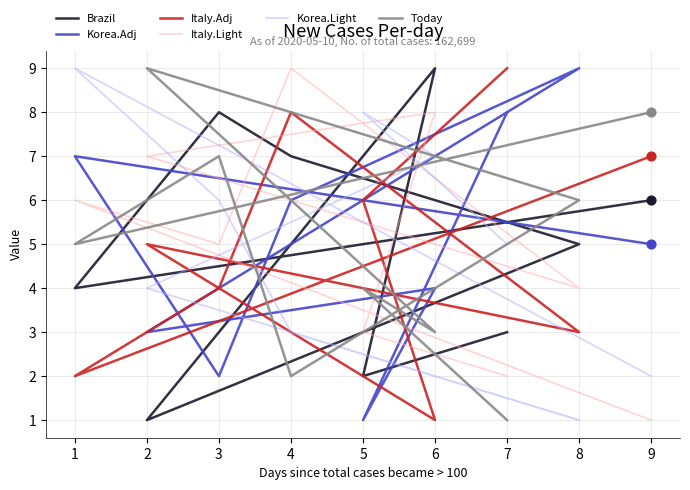

What are all the series names shown in the legend?

Brazil, Korea.Adj, Italy.Adj, Italy.Light, Korea.Light, Today